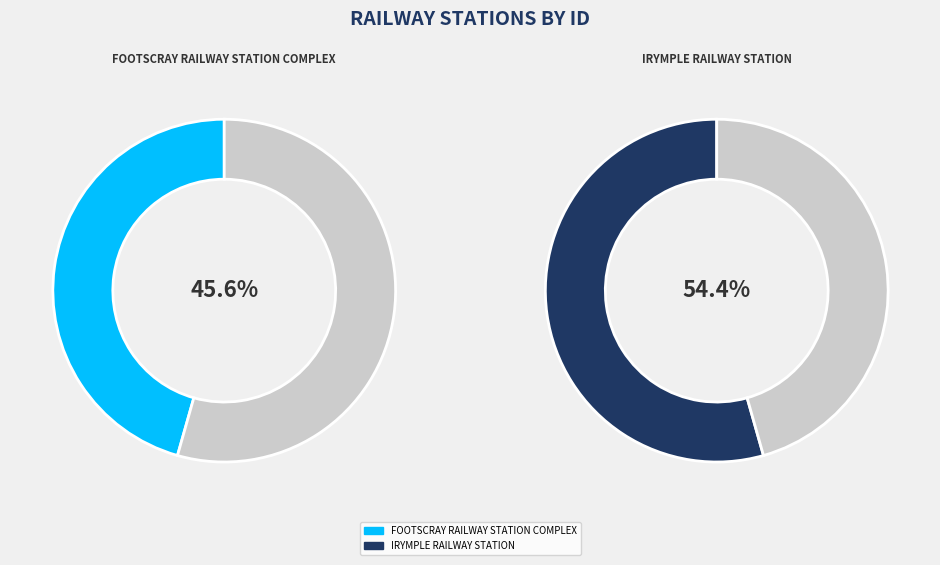

What is the total percentage of FOOTSCRAY RAILWAY STATION COMPLEX and IRYMPLE RAILWAY STATION?

100.0%